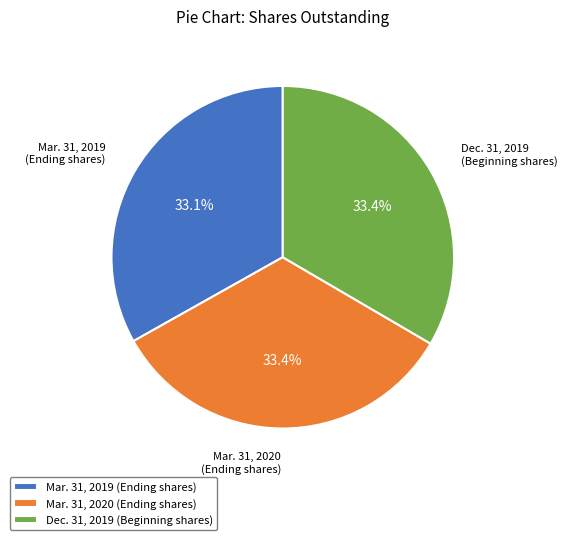

Approximately how many times larger is the value at Mar. 31, 2020 (Ending shares) compared to Mar. 31, 2019 (Ending shares)?

1.0